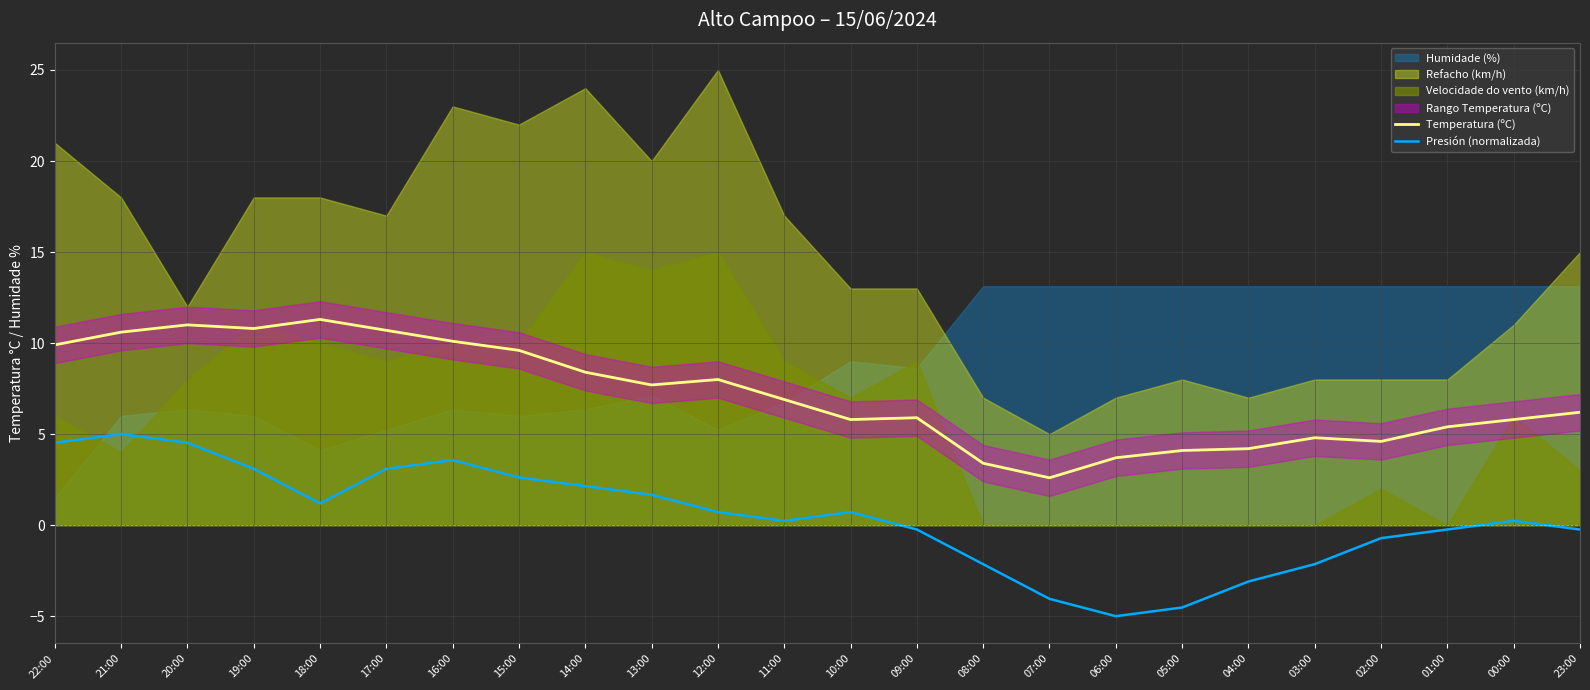

True or false: Presión (normalizada) has a value of -2.1 at 08:00.

True